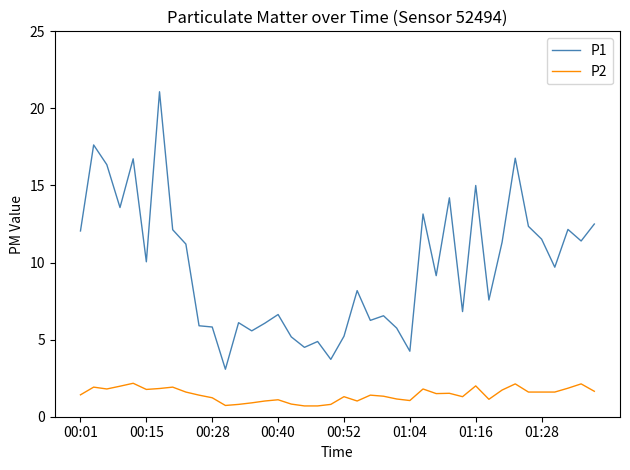

True or false: P2 and P1 intersect in this chart.

False